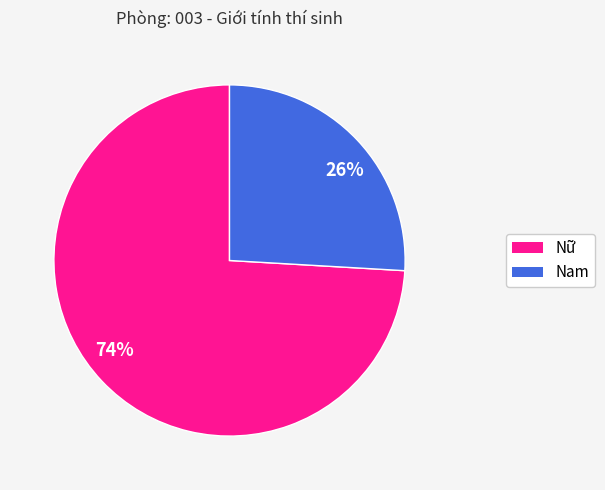

Count the number of slices in the pie.

2